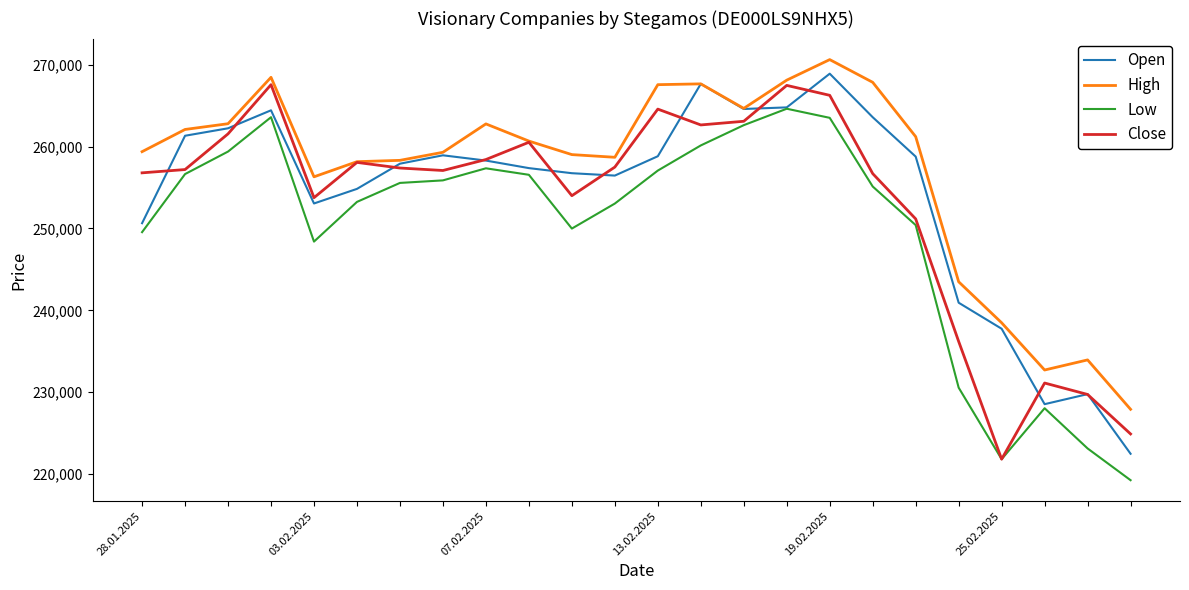

Which series has the largest total across all categories?

High